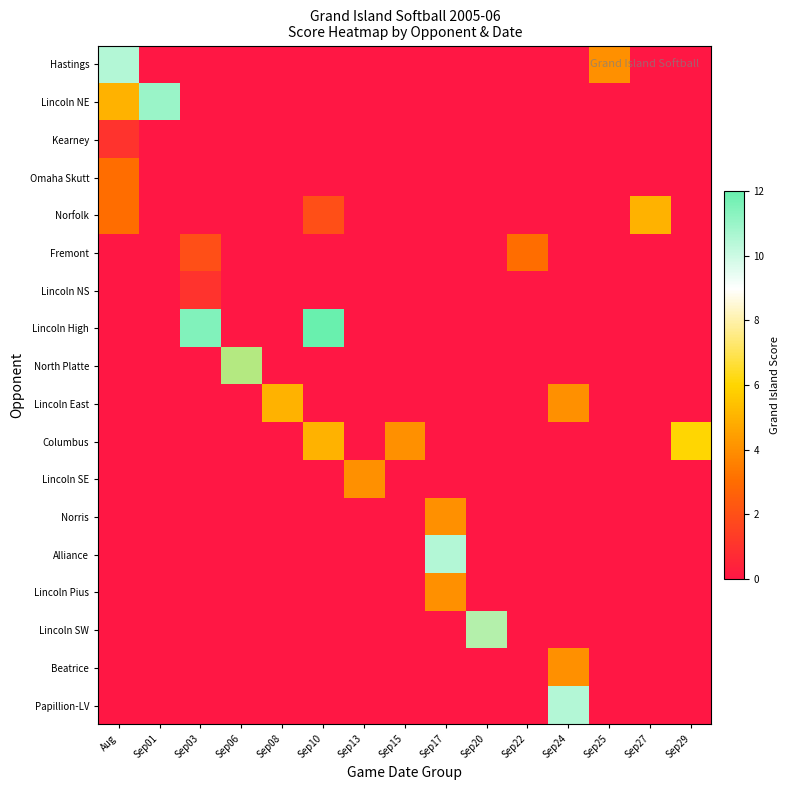

Is it true that W equals 8 at 2?

False